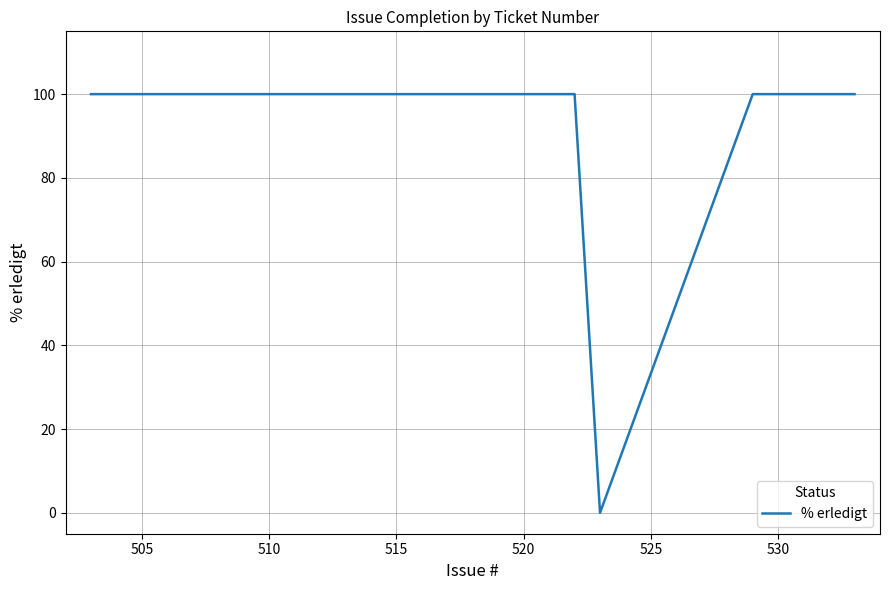

What is the greatest value displayed?

100